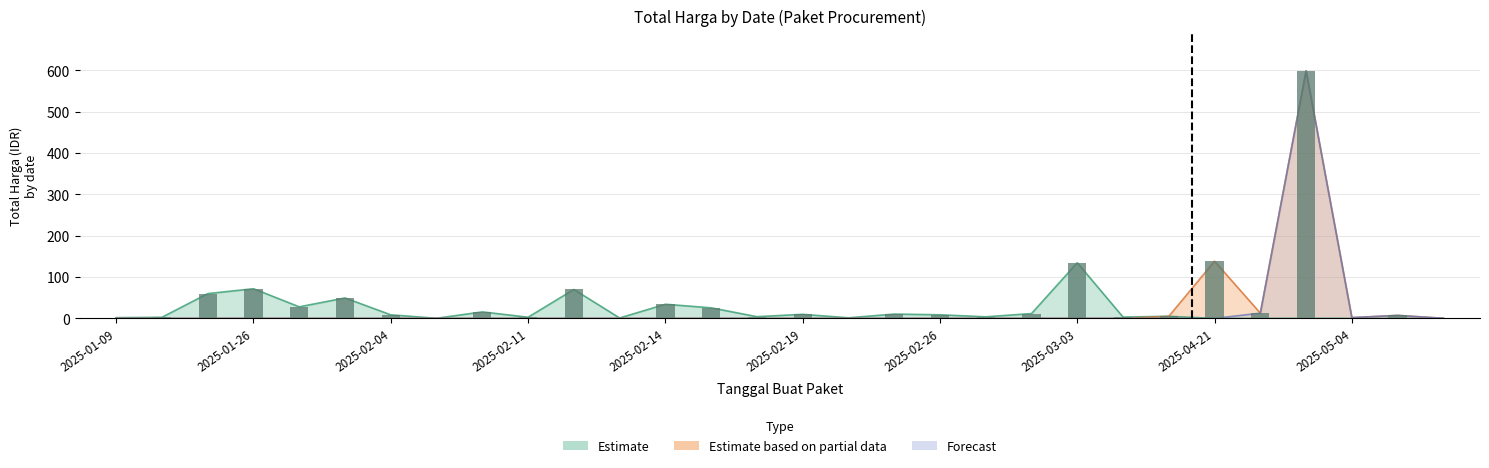

Reading left to right, transcribe all the data shown in this chart.

Estimate: 2025-01-09=1.8	2025-01-14=2.7	2025-01-21=60.0	2025-01-26=71.8	2025-01-30=28.0	2025-01-31=49.5	2025-02-04=8.7	2025-02-06=0.3	2025-02-10=15.8	2025-02-11=2.9	2025-02-12=70.0	2025-02-13=1.0	2025-02-14=34.2	2025-02-17=25.6	2025-02-18=4.2	2025-02-19=9.8	2025-02-20=1.4	2025-02-22=10.4	2025-02-26=8.8	2025-02-28=3.8	2025-03-01=11.7	2025-03-03=134.7	2025-03-17=3.2	2025-04-11=5.1	2025-04-21=0.0	2025-04-26=0.0	2025-04-29=0.0	2025-05-04=0.0	2025-05-15=0.0	2025-06-13=0.0
Estimate based on partial data: 2025-01-09=0.0	2025-01-14=0.0	2025-01-21=0.0	2025-01-26=0.0	2025-01-30=0.0	2025-01-31=0.0	2025-02-04=0.0	2025-02-06=0.0	2025-02-10=0.0	2025-02-11=0.0	2025-02-12=0.0	2025-02-13=0.0	2025-02-14=0.0	2025-02-17=0.0	2025-02-18=0.0	2025-02-19=0.0	2025-02-20=0.0	2025-02-22=0.0	2025-02-26=0.0	2025-02-28=0.0	2025-03-01=0.0	2025-03-03=0.0	2025-03-17=0.0	2025-04-11=5.1	2025-04-21=138.4	2025-04-26=12.7	2025-04-29=599.0	2025-05-04=1.9	2025-05-15=7.3	2025-06-13=0.2
Forecast: 2025-01-09=0.0	2025-01-14=0.0	2025-01-21=0.0	2025-01-26=0.0	2025-01-30=0.0	2025-01-31=0.0	2025-02-04=0.0	2025-02-06=0.0	2025-02-10=0.0	2025-02-11=0.0	2025-02-12=0.0	2025-02-13=0.0	2025-02-14=0.0	2025-02-17=0.0	2025-02-18=0.0	2025-02-19=0.0	2025-02-20=0.0	2025-02-22=0.0	2025-02-26=0.0	2025-02-28=0.0	2025-03-01=0.0	2025-03-03=0.0	2025-03-17=0.0	2025-04-11=0.0	2025-04-21=0.0	2025-04-26=12.7	2025-04-29=599.0	2025-05-04=1.9	2025-05-15=7.3	2025-06-13=0.2